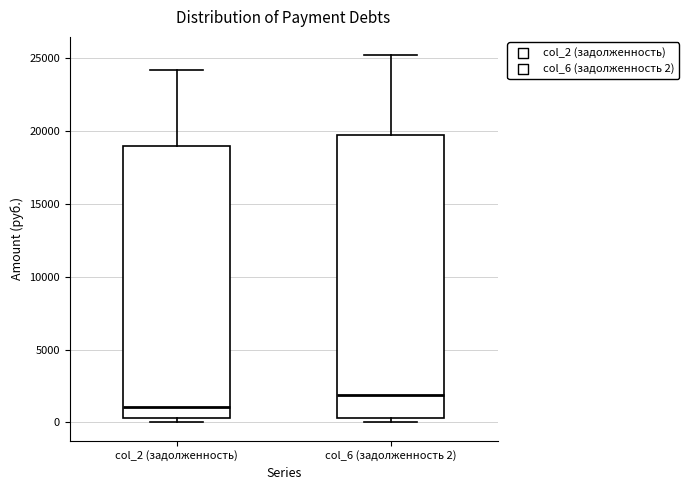

Reading left to right, transcribe this box plot: for each box, give where its median line is, the range the box spans, and where its two whiskers end, as read against the y-axis. The values are not printed on the chart, so give them approximately, as read against the axis.

col_2 (задолженность): median 1000, box 500 to 19000, whiskers 0 to 24000
col_6 (задолженность 2): median 2000, box 500 to 20000, whiskers 0 to 25000